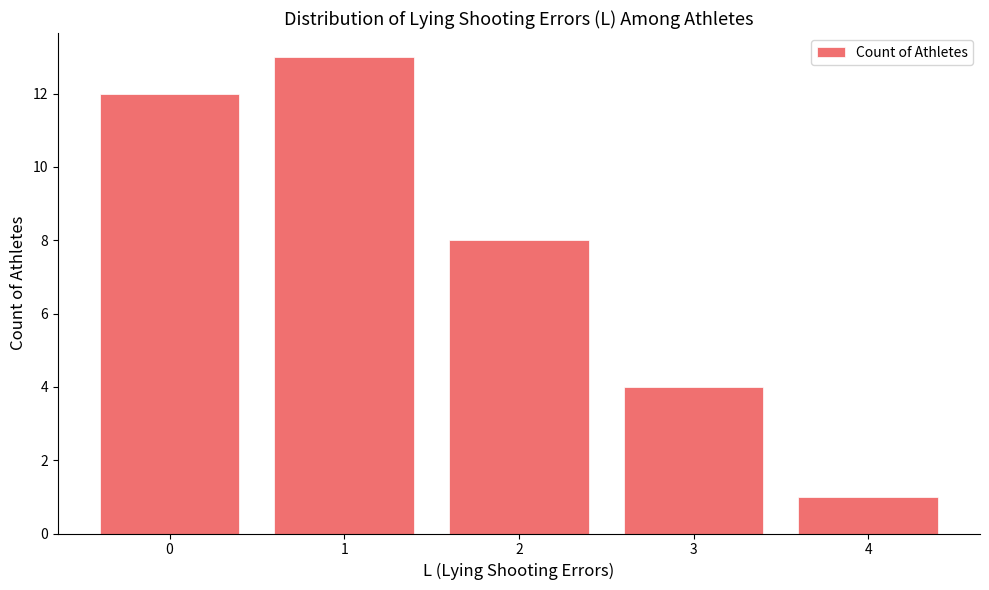

What is the smallest value displayed?

1